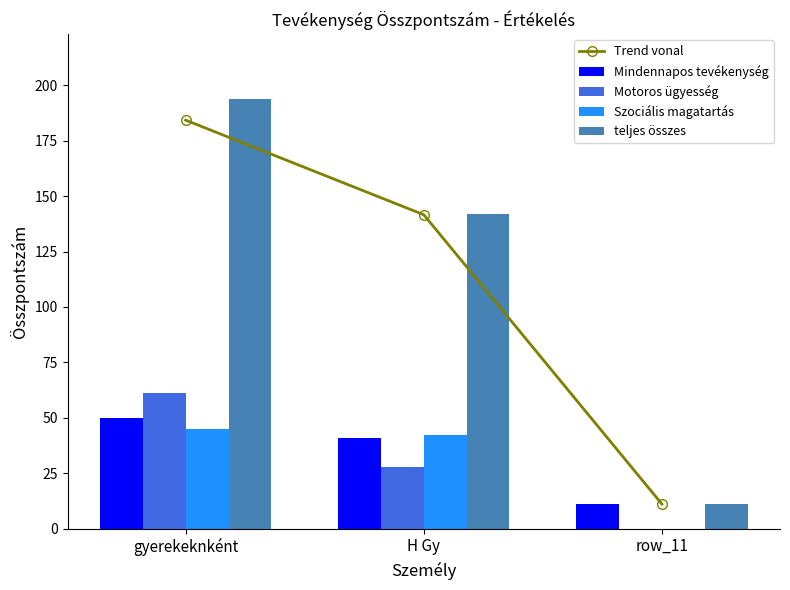

Between gyerekeknként and row_11, which series saw the biggest shift?

teljes összes